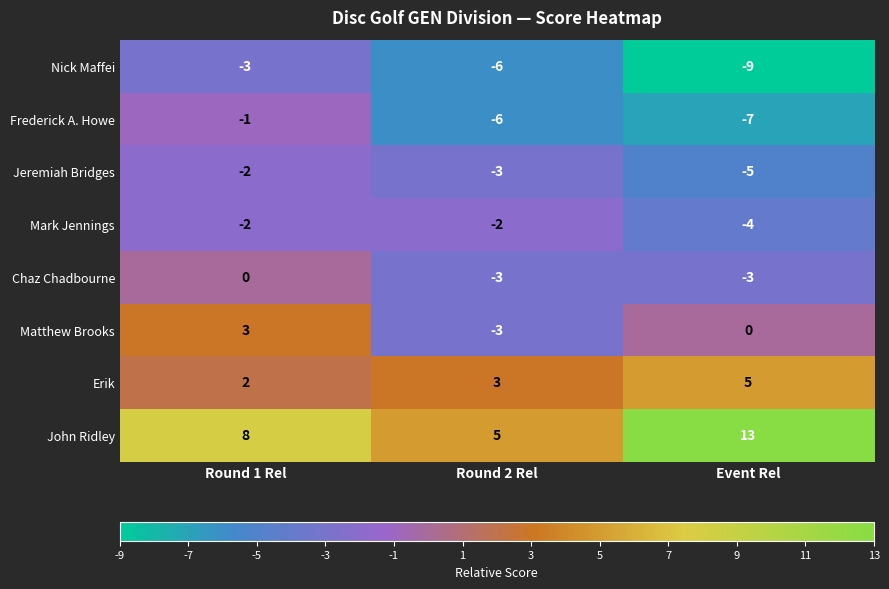

At which label is Matthew Brooks closest to 0?

Event Rel